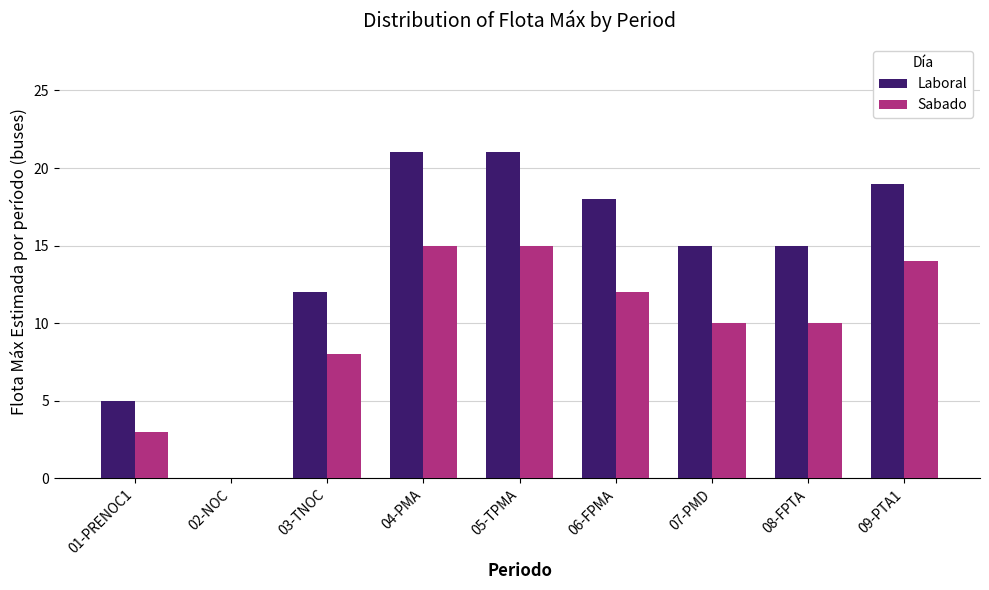

How many values in Laboral are above zero?

8